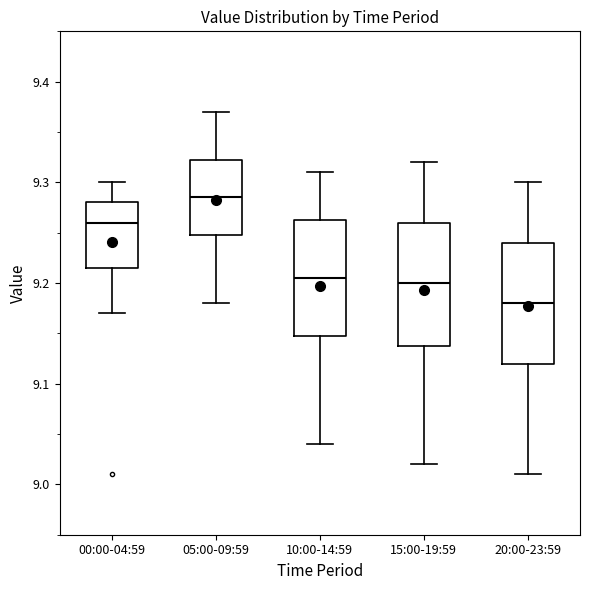

Reading left to right, transcribe this box plot: for each box, give where its median line is, the range the box spans, and where its two whiskers end, as read against the y-axis. The values are not printed on the chart, so give them approximately, as read against the axis.

00:00-04:59: median 9.26, box 9.22 to 9.28, whiskers 9.17 to 9.30
05:00-09:59: median 9.29, box 9.25 to 9.32, whiskers 9.18 to 9.37
10:00-14:59: median 9.21, box 9.15 to 9.26, whiskers 9.04 to 9.31
15:00-19:59: median 9.20, box 9.14 to 9.26, whiskers 9.02 to 9.32
20:00-23:59: median 9.18, box 9.12 to 9.24, whiskers 9.01 to 9.30